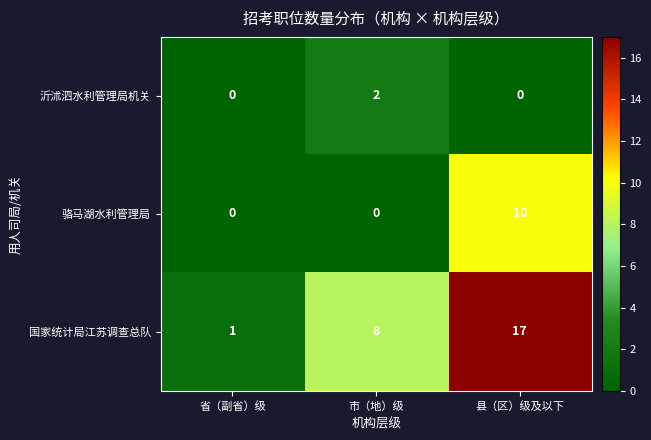

Count the 国家统计局江苏调查总队 values in the range 1 to 17.

3